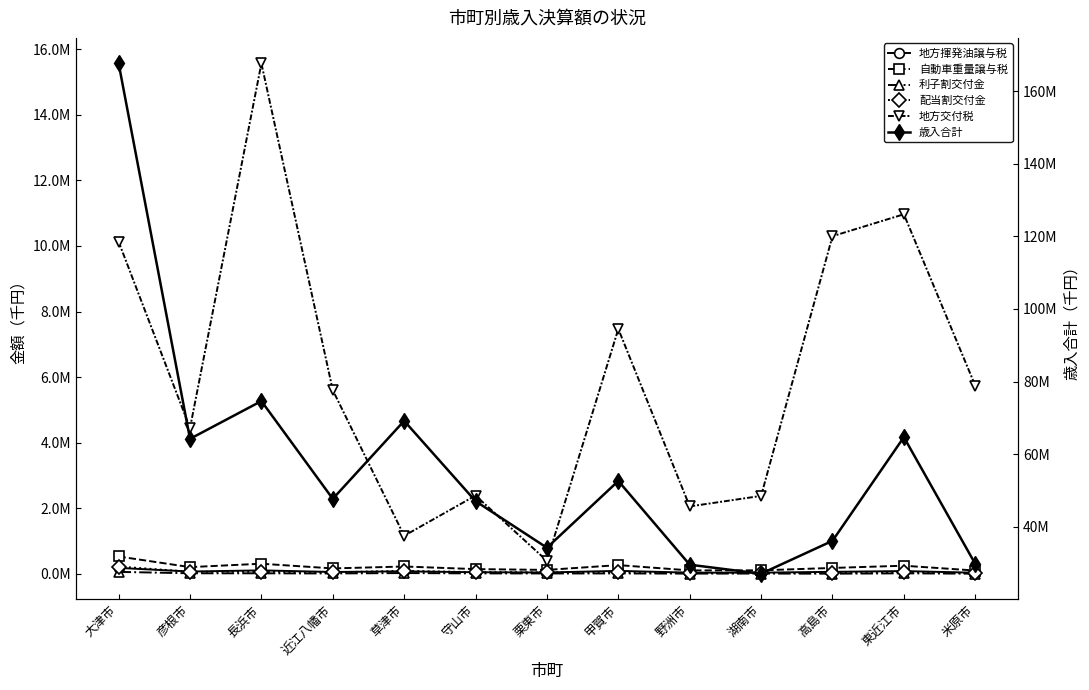

What is the greatest value displayed?

167653812